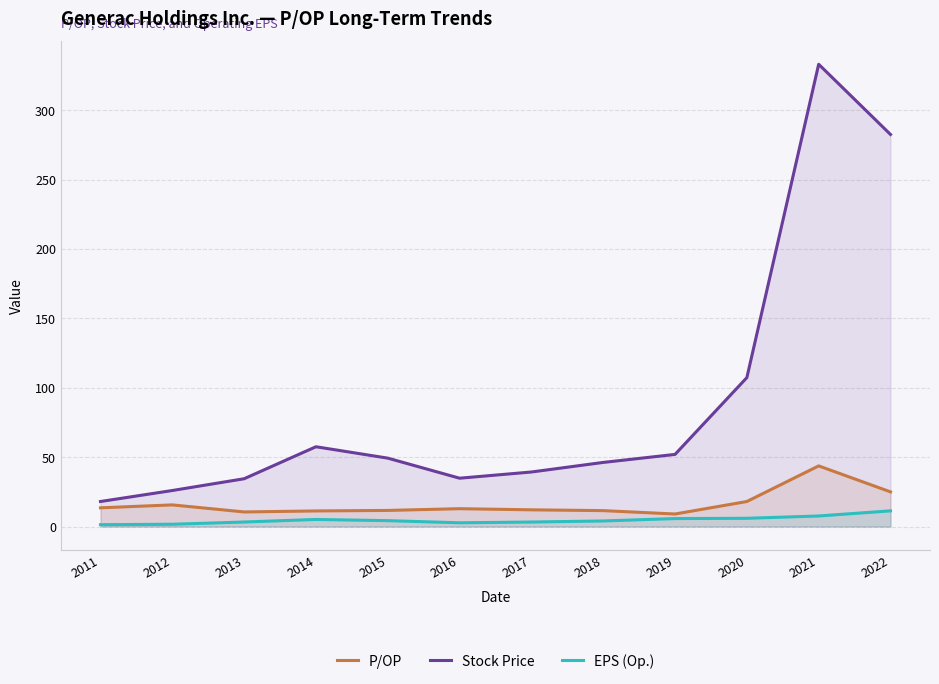

What is the total value across all series at 2021?

384.4